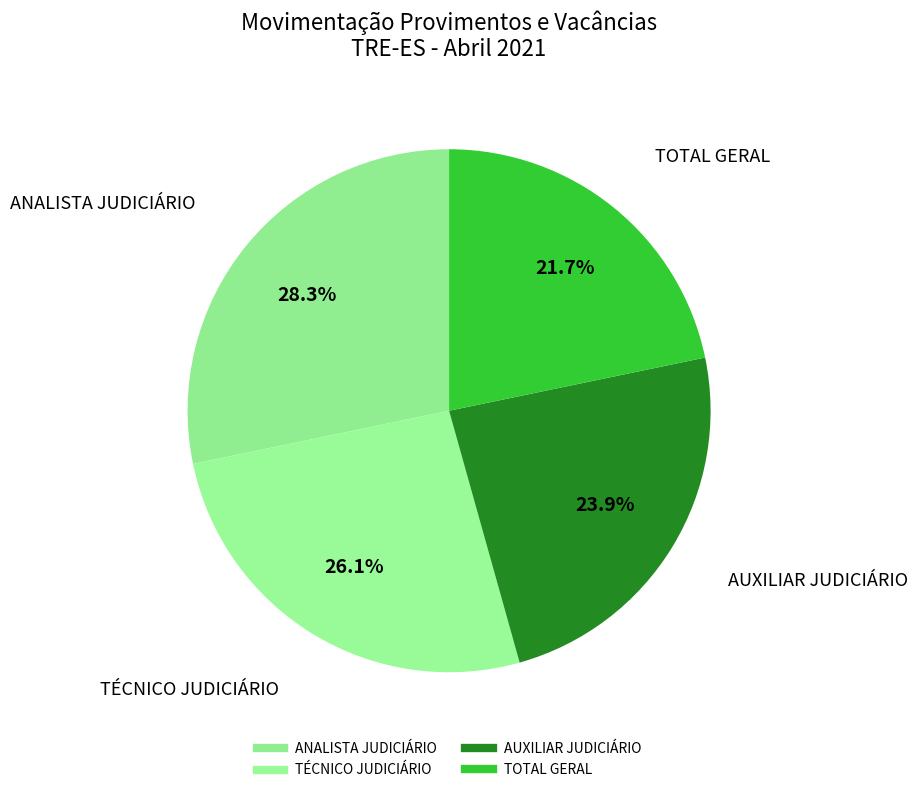

To the nearest percent, what is the difference between the largest and smallest slice percentages?

7%